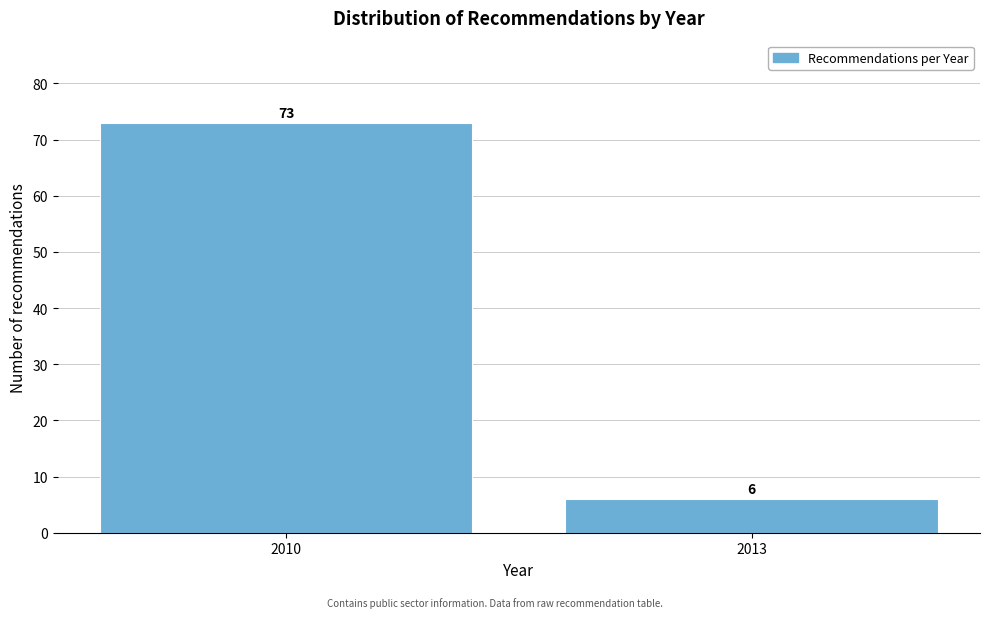

Reading right to left, transcribe all the data shown in this chart.

6	73